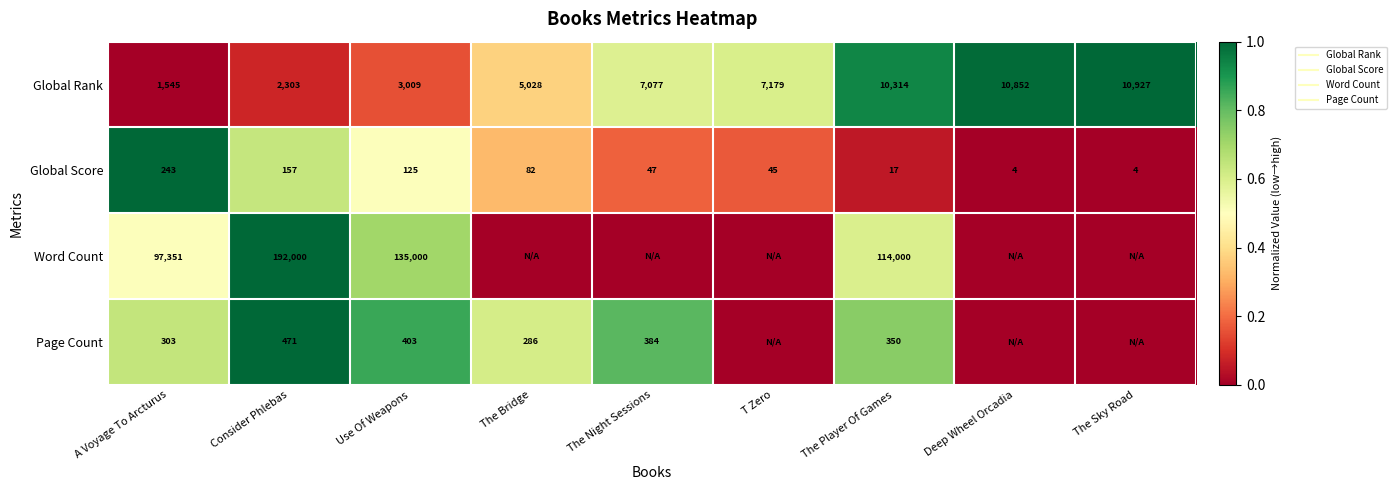

What is the total value across all series at The Sky Road?

1.0